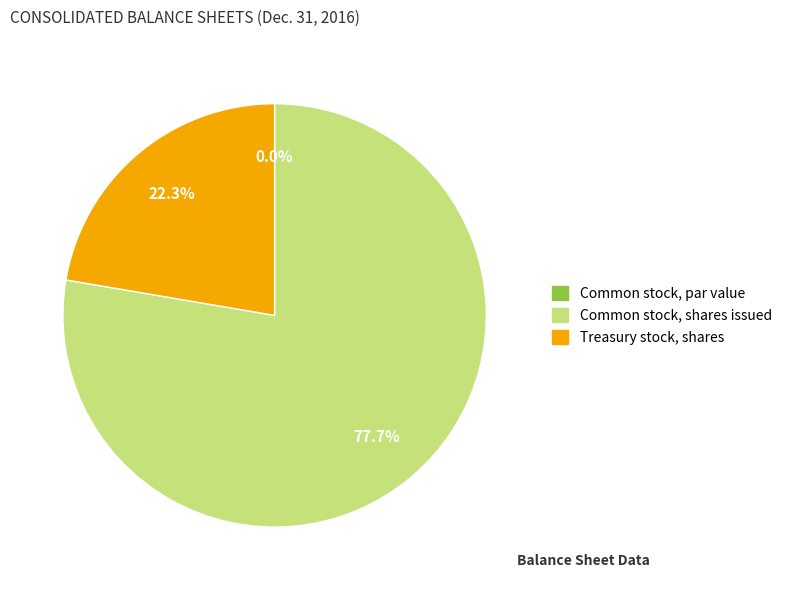

To the nearest percent, what is the combined percentage of Common stock, shares issued and Common stock, par value?

78%